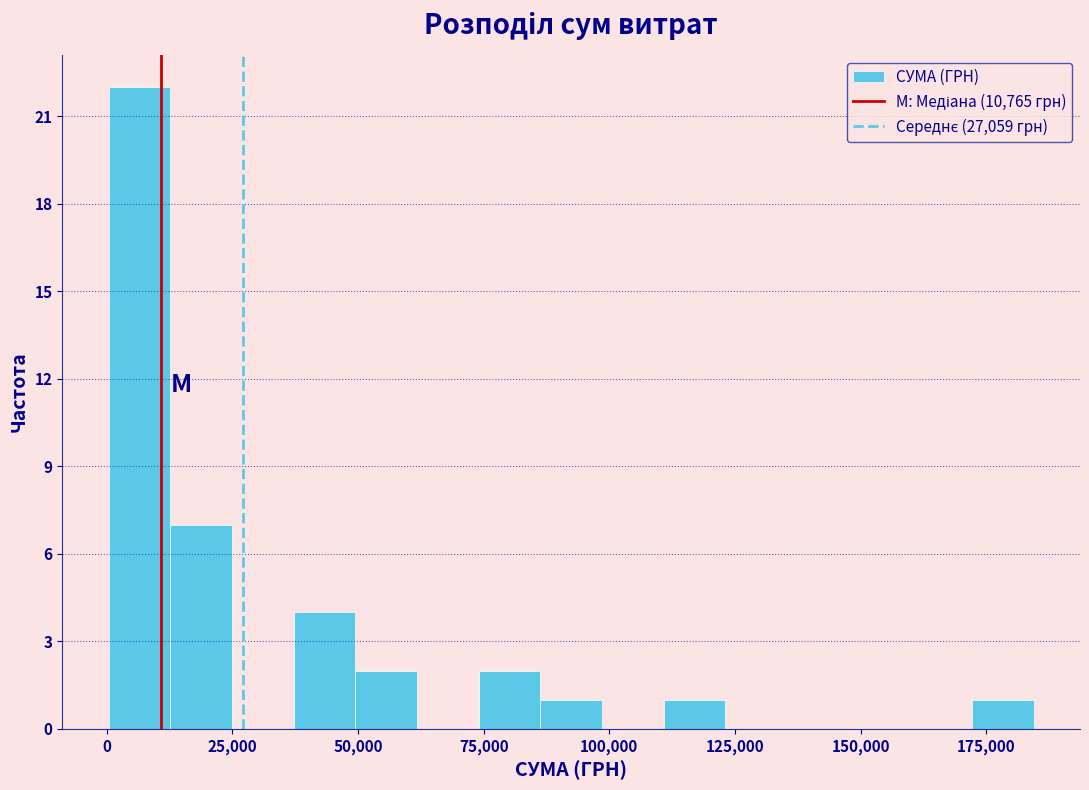

Around what value on the x-axis is the tallest bar? Give the approximate position of its centre, as read against the axis.

5000